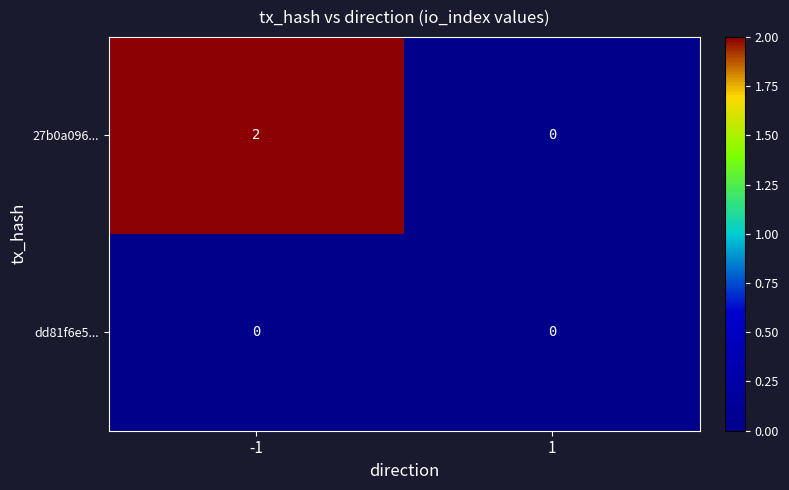

Rank the series by their maximum value, from highest to lowest.

27b0a096..., dd81f6e5...